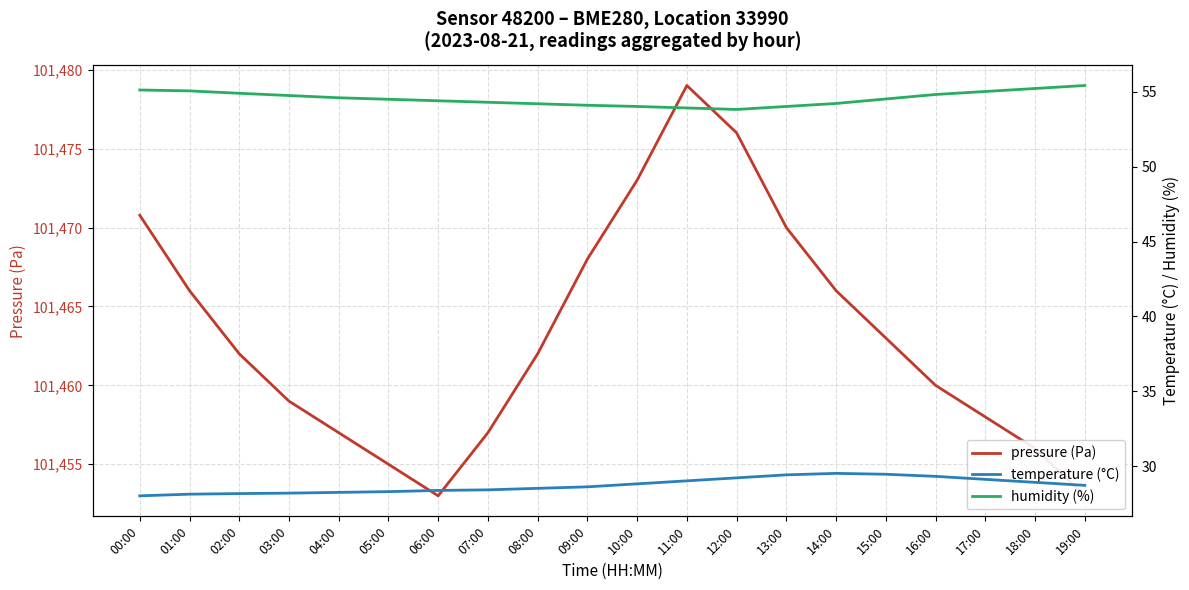

What is the value of the pressure (Pa) point at the 17th from the left?

101460.0